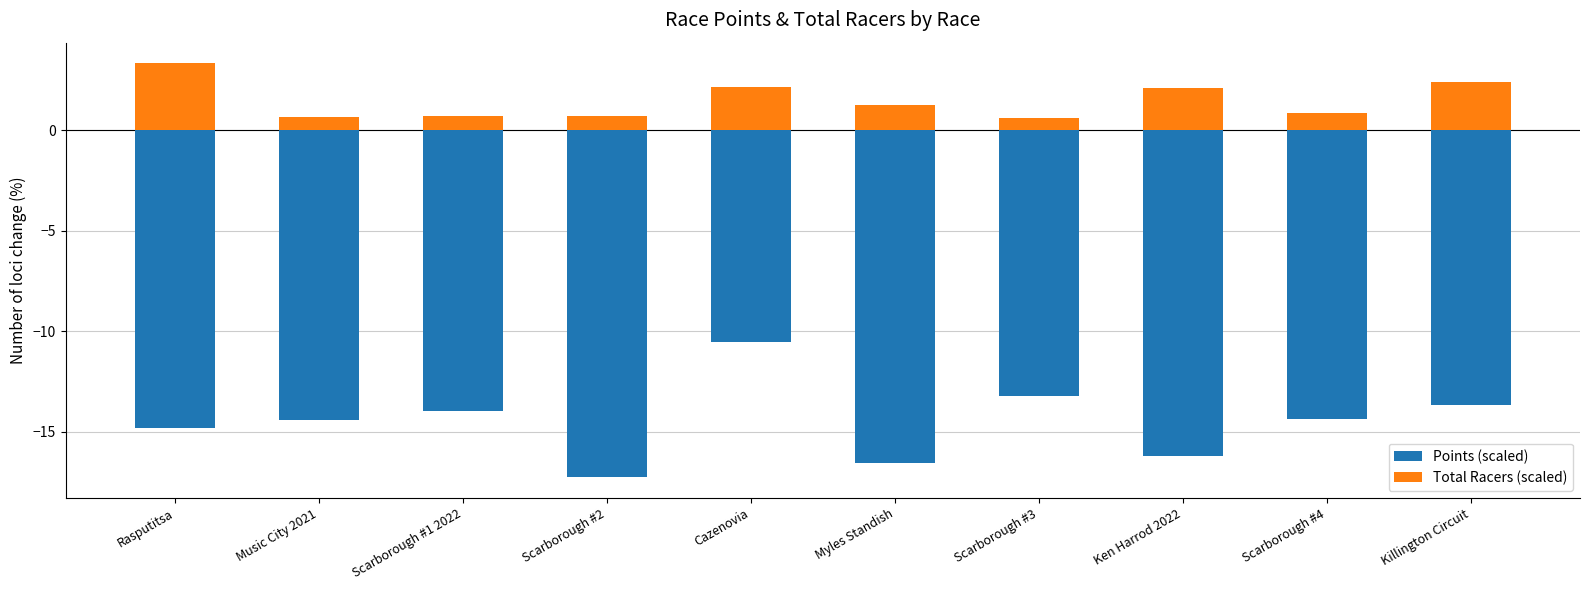

What are all the series names shown in the legend?

Points (scaled), Total Racers (scaled)